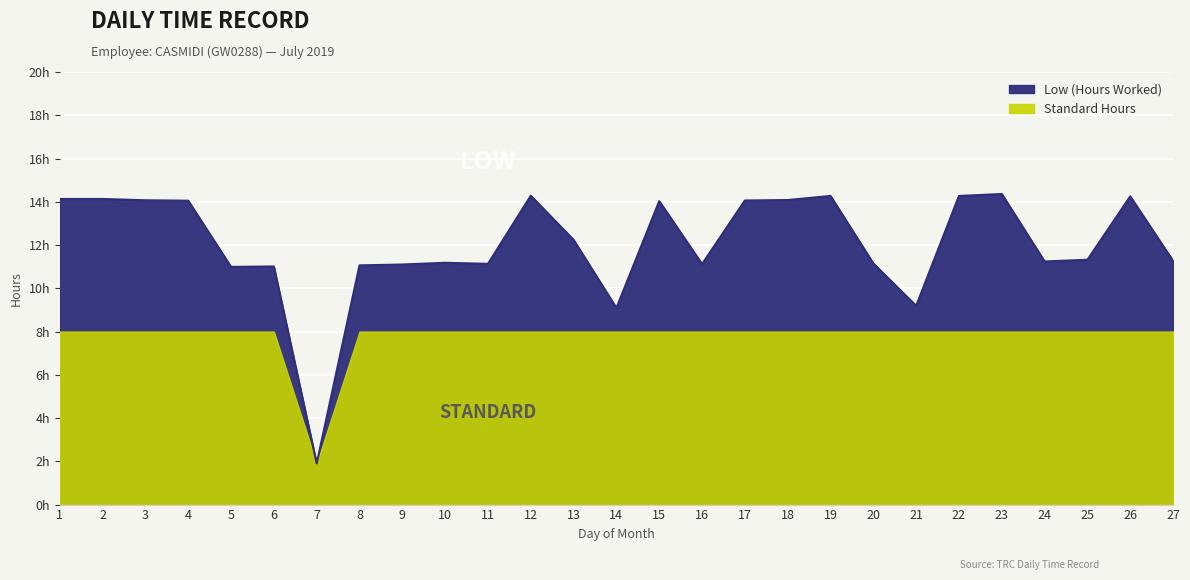

True or false: the data shows 6.7 at 10.

False